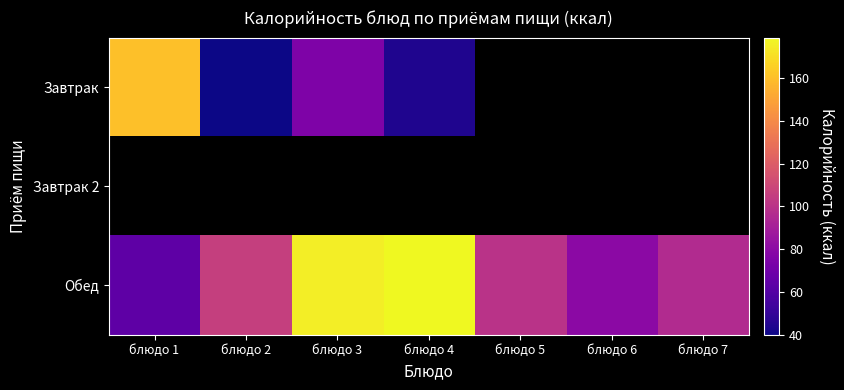

List the labels in order of Завтрак value, largest first.

блюдо 1, блюдо 3, блюдо 4, блюдо 5, блюдо 6, блюдо 7, блюдо 2